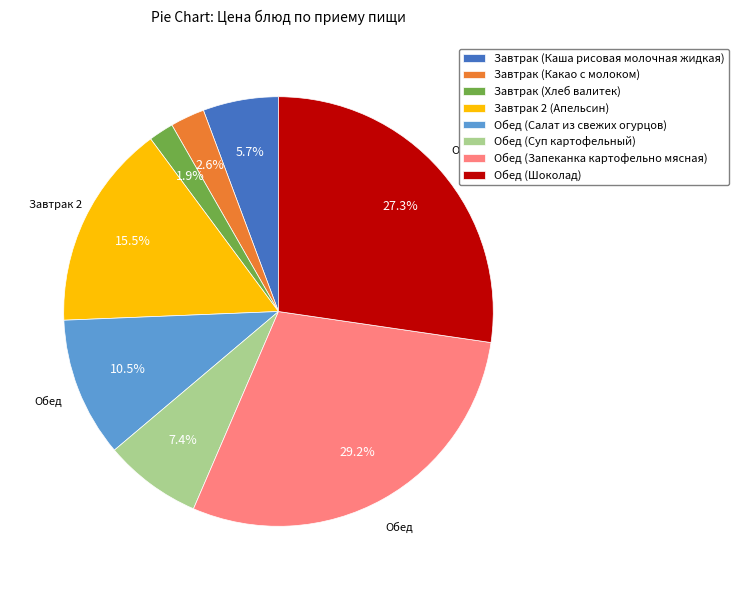

Between Завтрак (Какао с молоком) and Обед (Суп картофельный), which is larger?

Обед (Суп картофельный)